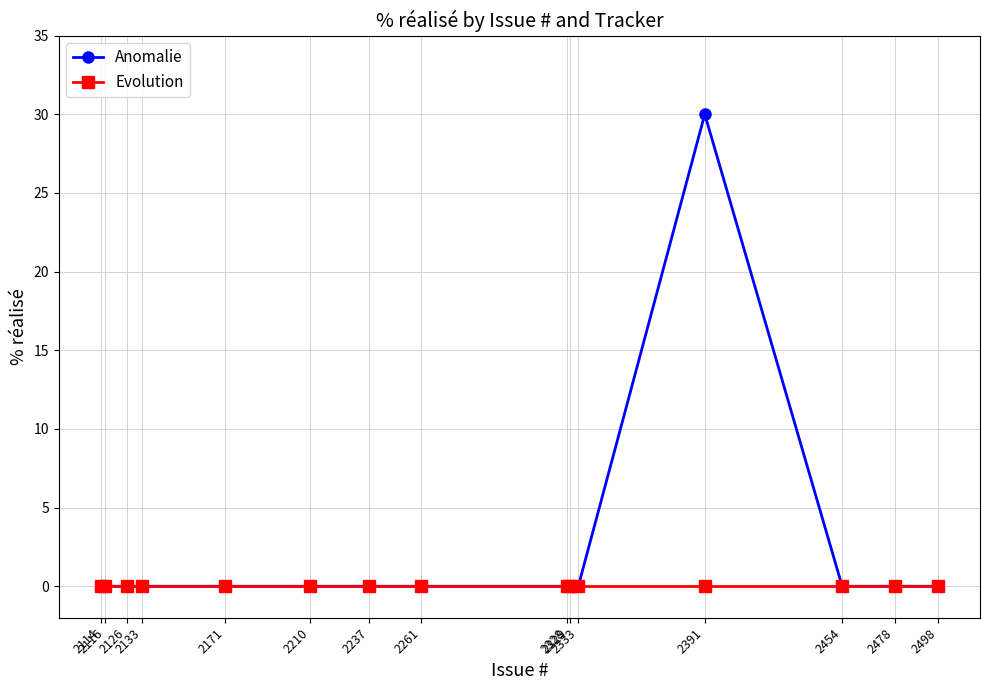

True or false: Anomalie has a value of 10 at 2171.

False